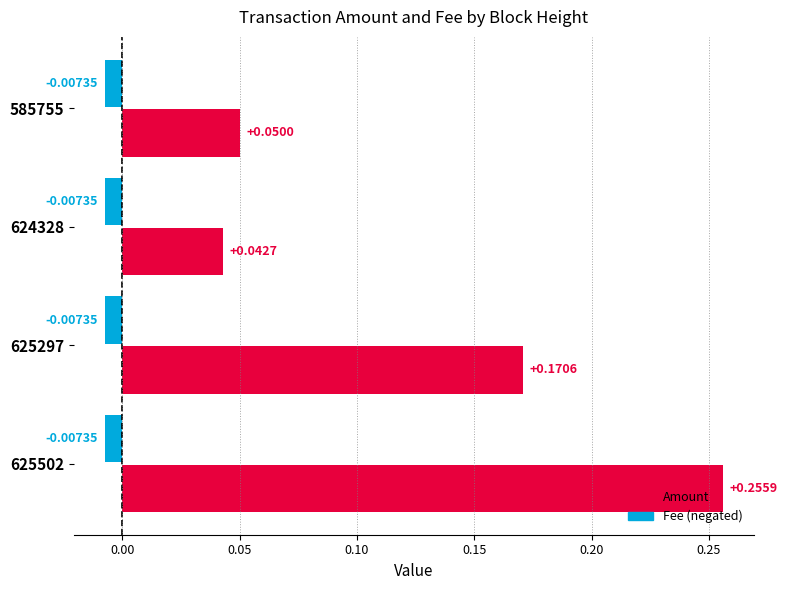

At how many categories does at least one series exceed 0?

4